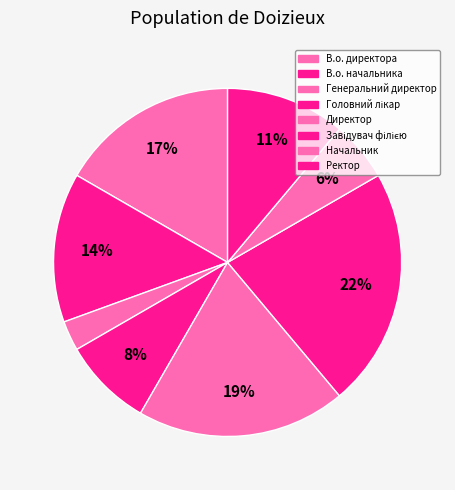

How many slices are in this pie chart?

8